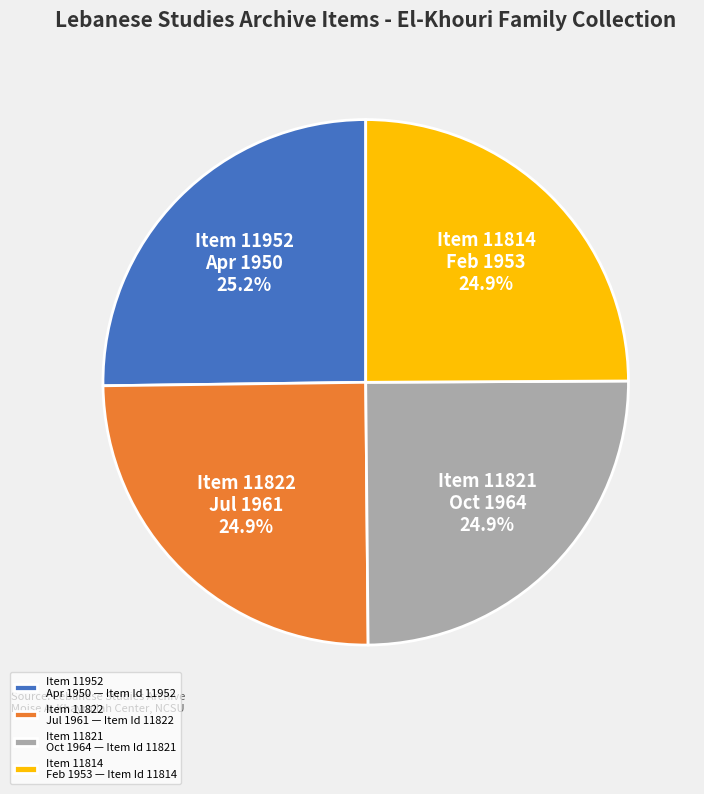

What is the ratio of the value at Item 11821 Oct 1964 to the value at Item 11952 Apr 1950?

1.0